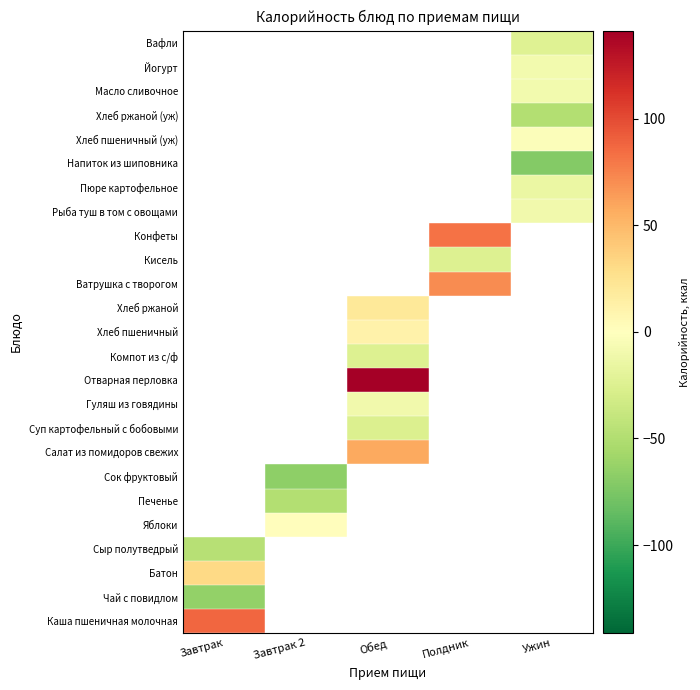

The Хлеб пшеничный series shows 19.0 at Обед. True or false?

False